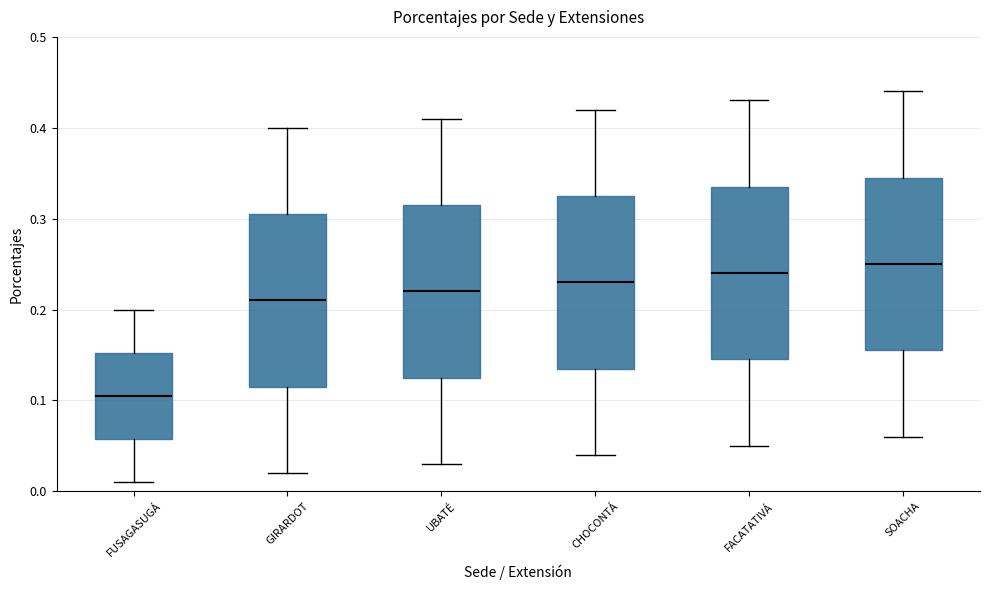

Reading left to right, read every box against the y-axis: the position of its median line, the range the box covers, and the ends of its whiskers. The values are not printed on the chart, so give them approximately, as read against the axis.

FUSAGASUGÁ: median 0.11, box 0.06 to 0.15, whiskers 0.01 to 0.20
GIRARDOT: median 0.21, box 0.12 to 0.31, whiskers 0.02 to 0.40
UBATÉ: median 0.22, box 0.13 to 0.32, whiskers 0.03 to 0.41
CHOCONTÁ: median 0.23, box 0.14 to 0.33, whiskers 0.04 to 0.42
FACATATIVÁ: median 0.24, box 0.15 to 0.34, whiskers 0.05 to 0.43
SOACHA: median 0.25, box 0.16 to 0.35, whiskers 0.06 to 0.44